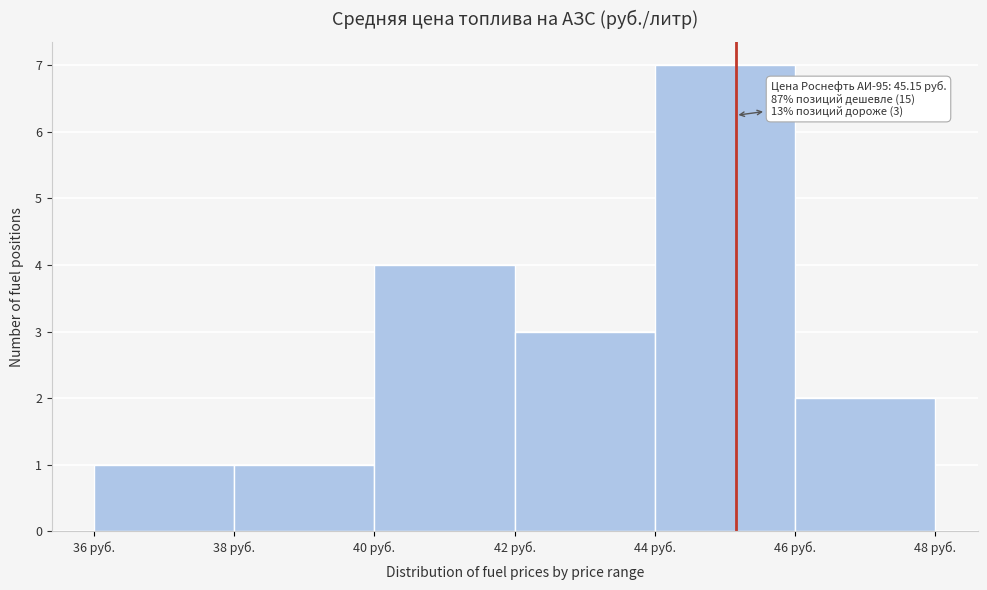

Over which range of the x-axis is the bar tallest?

44 to 46